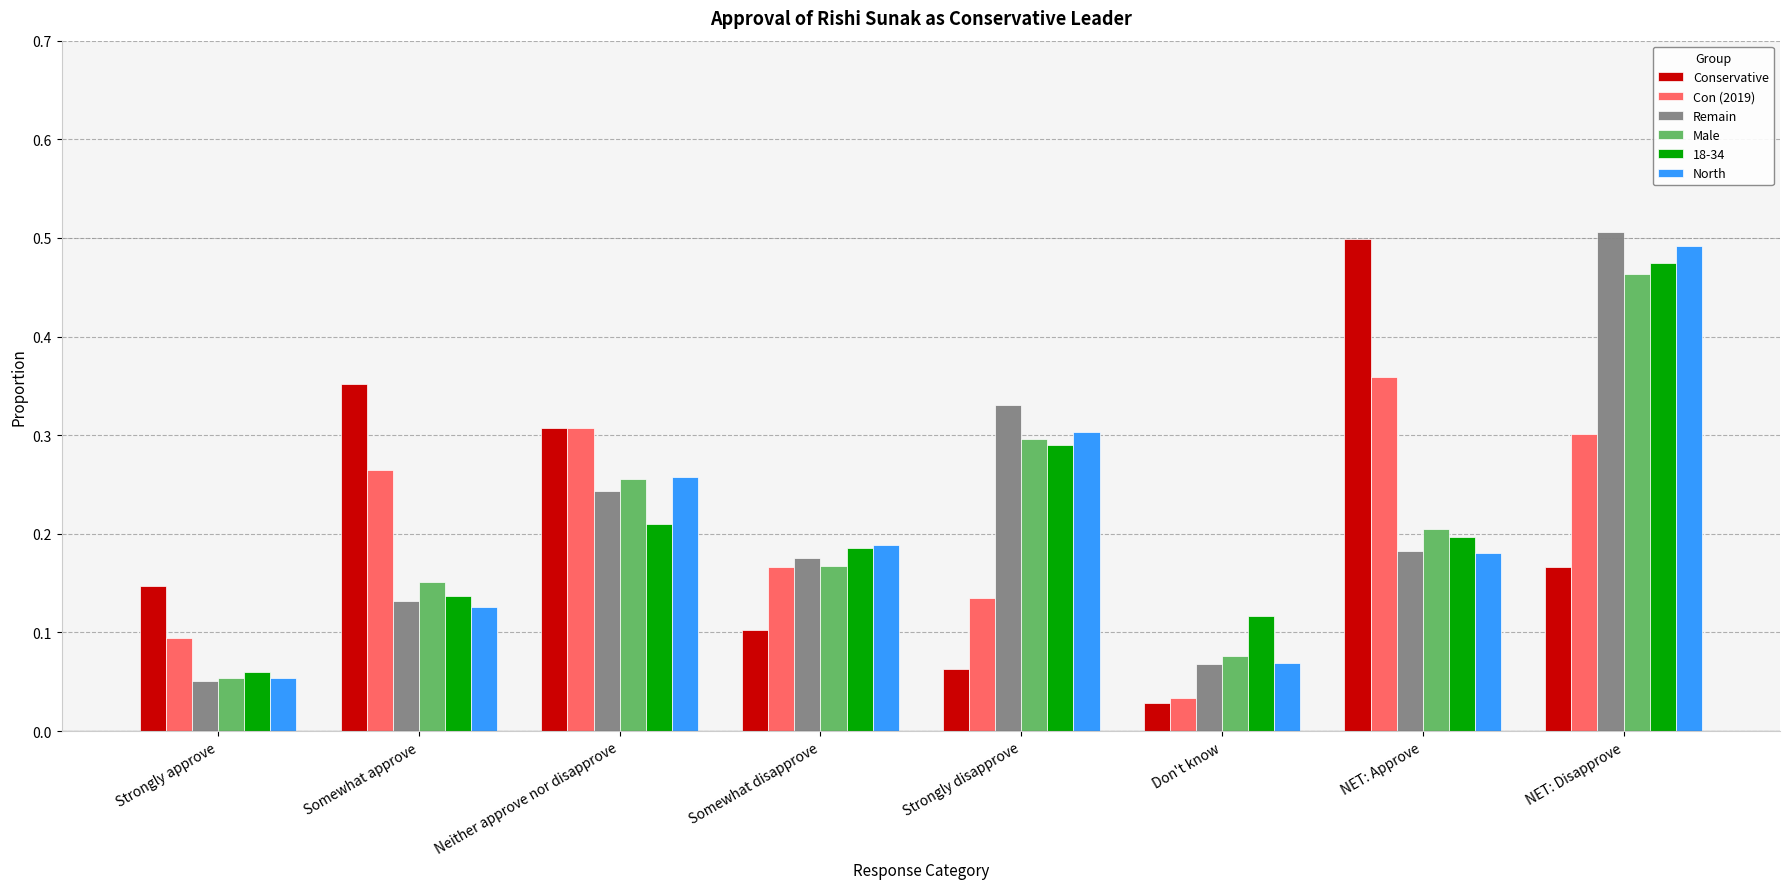

What is the sum of all Remain values?

1.7